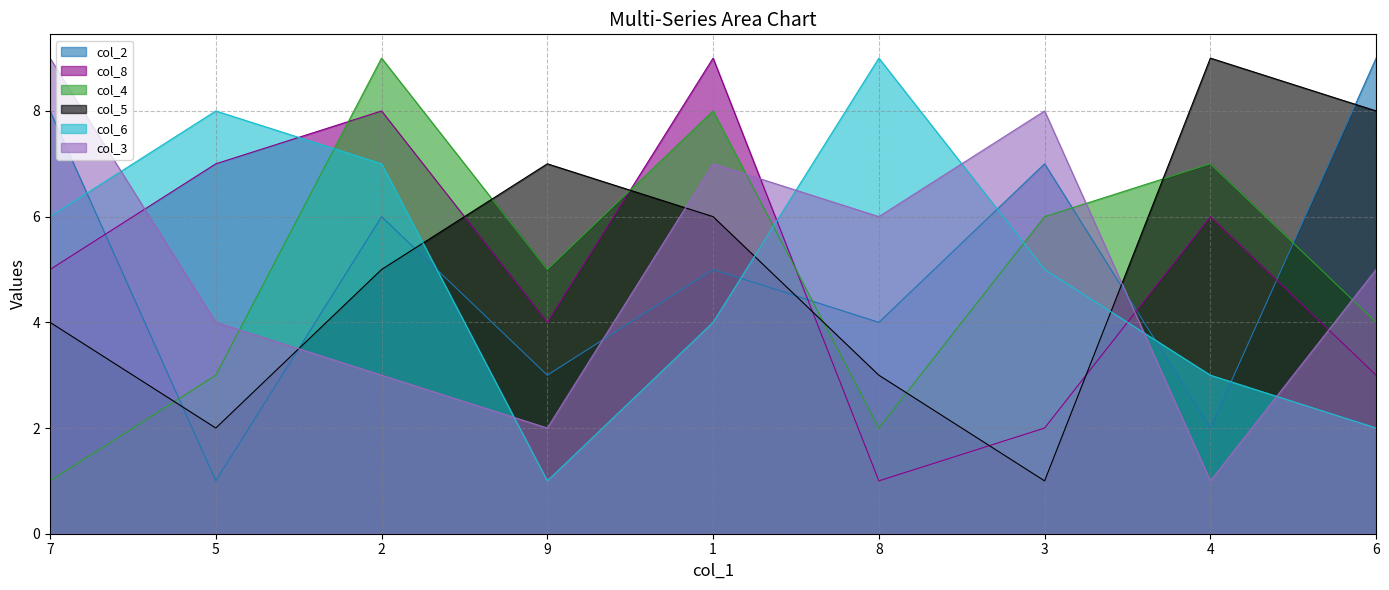

At which label is col_8 closest to 5?

7